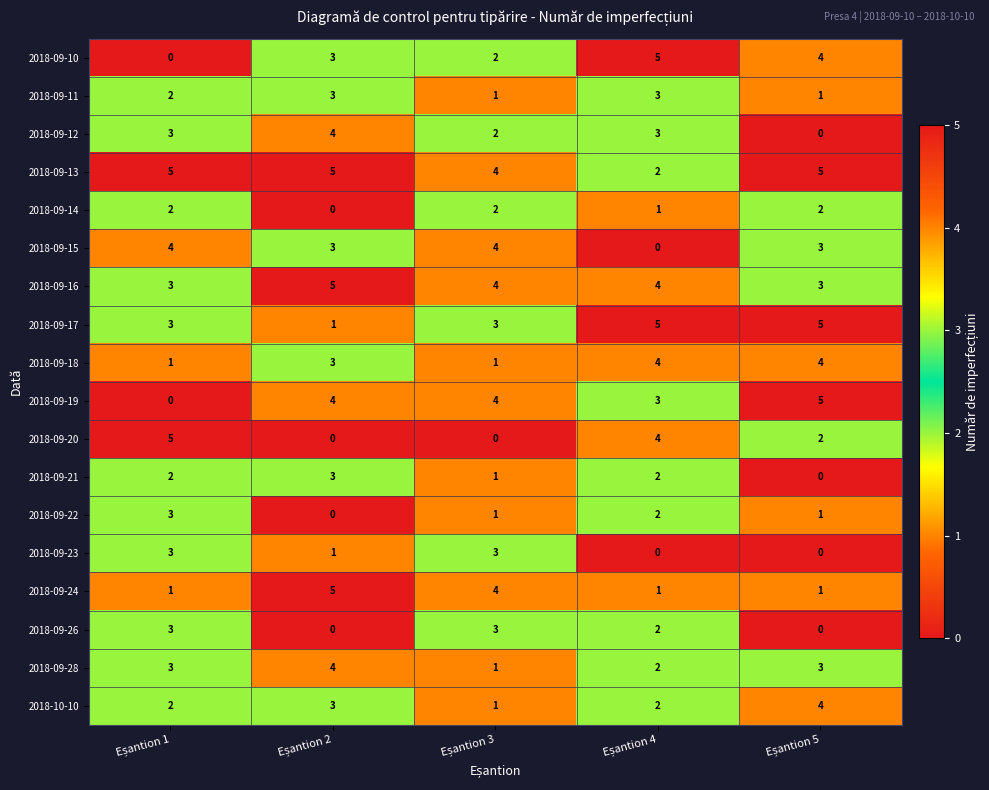

What is the sum of all 2018-09-19 values?

16